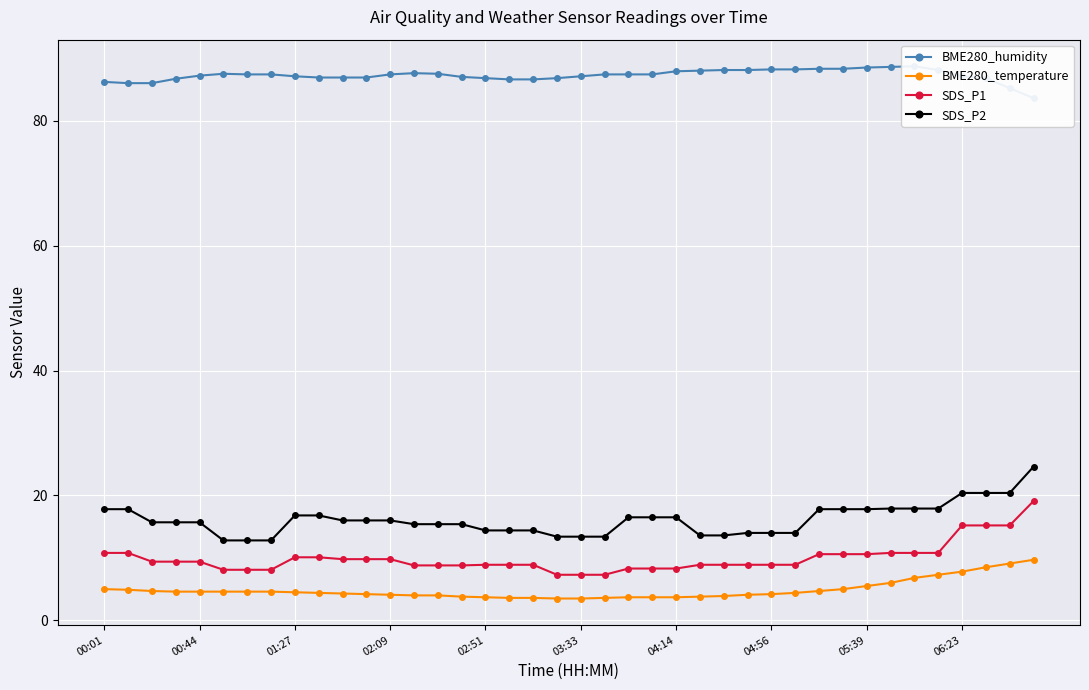

Does the chart display data point markers on the line(s)?

Yes